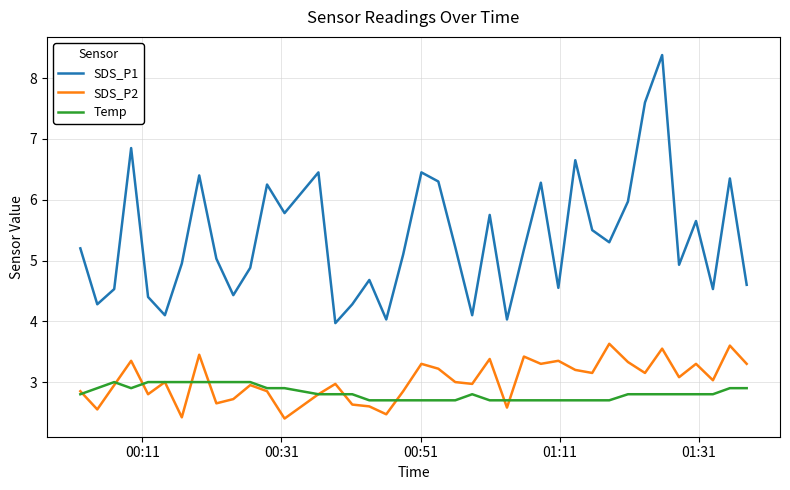

Which series has the widest spread of values?

SDS_P1